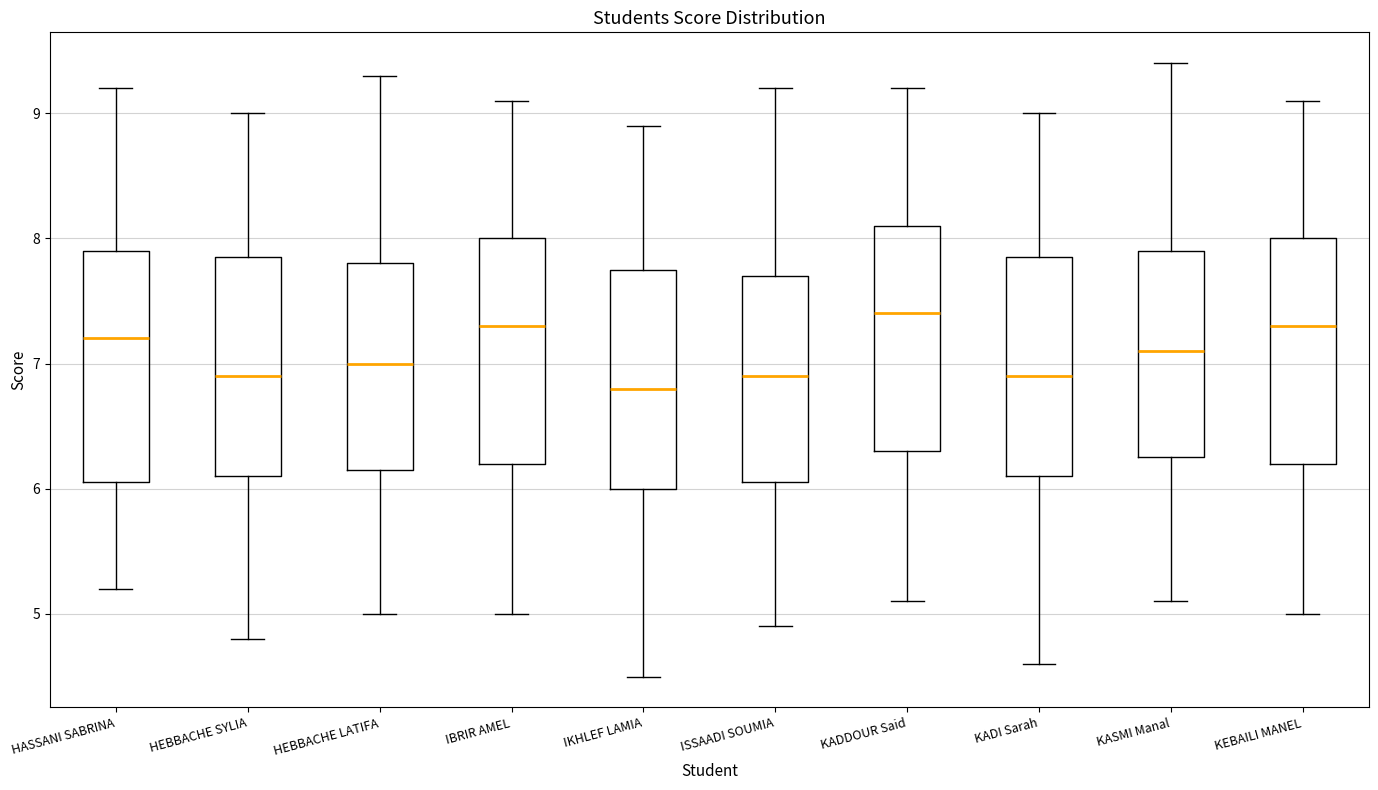

Reading left to right, read every box against the y-axis: the position of its median line, the range the box covers, and the ends of its whiskers. The values are not printed on the chart, so give them approximately, as read against the axis.

HASSANI SABRINA: median 7.2, box 6.1 to 7.9, whiskers 5.2 to 9.2
HEBBACHE SYLIA: median 6.9, box 6.1 to 7.9, whiskers 4.8 to 9.0
HEBBACHE LATIFA: median 7.0, box 6.2 to 7.8, whiskers 5.0 to 9.3
IBRIR AMEL: median 7.3, box 6.2 to 8.0, whiskers 5.0 to 9.1
IKHLEF LAMIA: median 6.8, box 6.0 to 7.8, whiskers 4.5 to 8.9
ISSAADI SOUMIA: median 6.9, box 6.1 to 7.7, whiskers 4.9 to 9.2
KADDOUR Said: median 7.4, box 6.3 to 8.1, whiskers 5.1 to 9.2
KADI Sarah: median 6.9, box 6.1 to 7.9, whiskers 4.6 to 9.0
KASMI Manal: median 7.1, box 6.3 to 7.9, whiskers 5.1 to 9.4
KEBAILI MANEL: median 7.3, box 6.2 to 8.0, whiskers 5.0 to 9.1